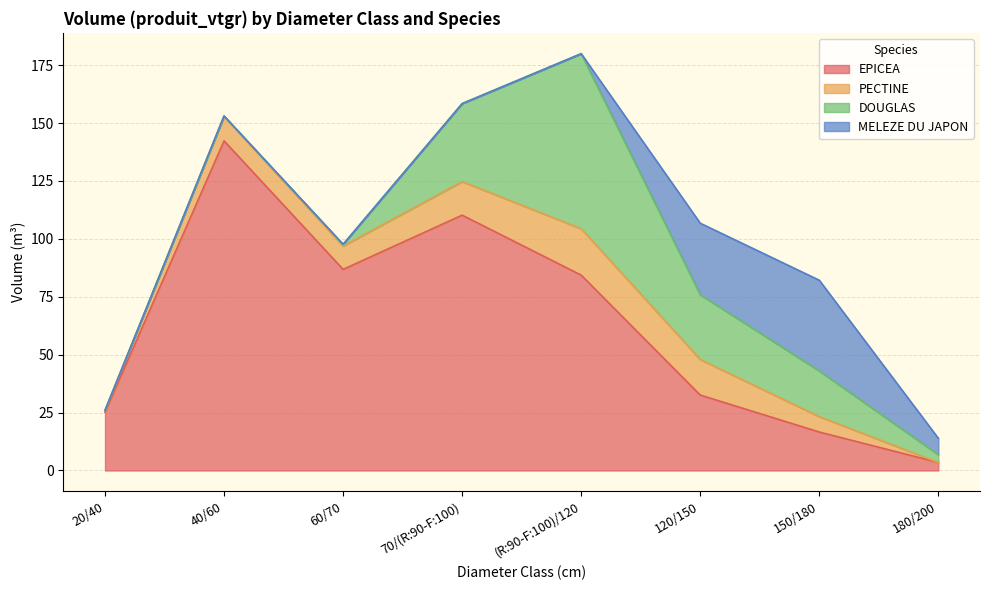

What is the total value across all series at 180/200?

13.9